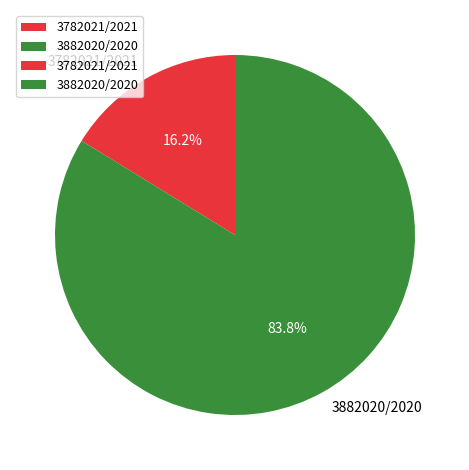

Is the sum of 3782021/2021 and 3882020/2020 greater than half?

Yes